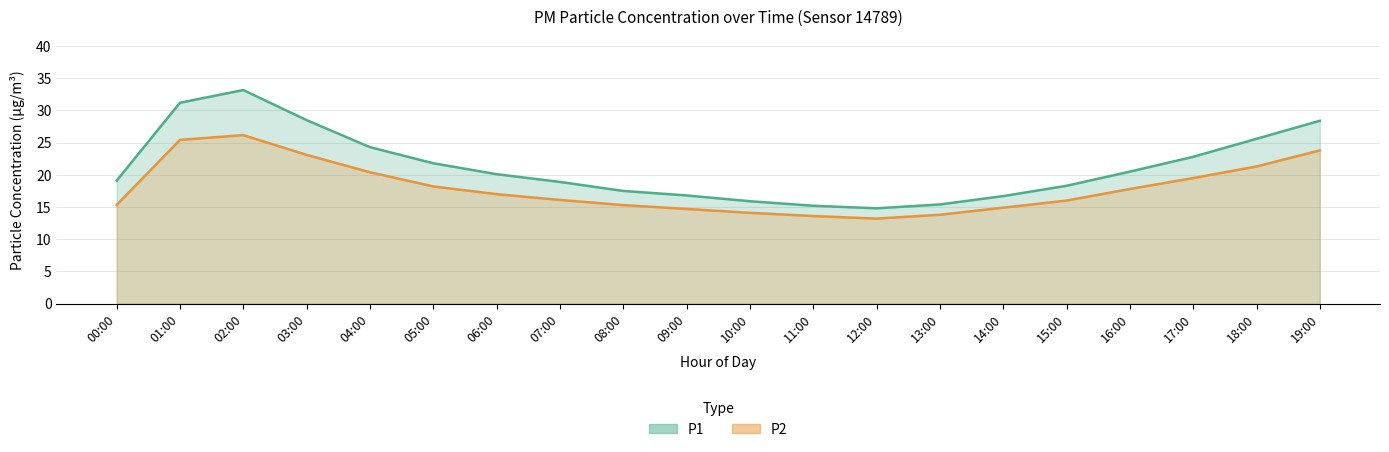

How many interior local valleys does the P1 series have?

1